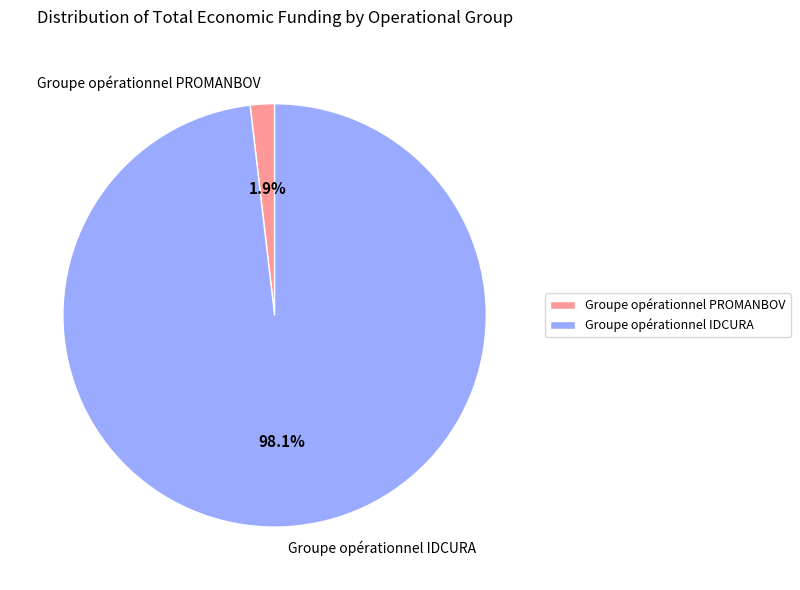

Which category has the biggest portion of the pie?

Groupe opérationnel IDCURA